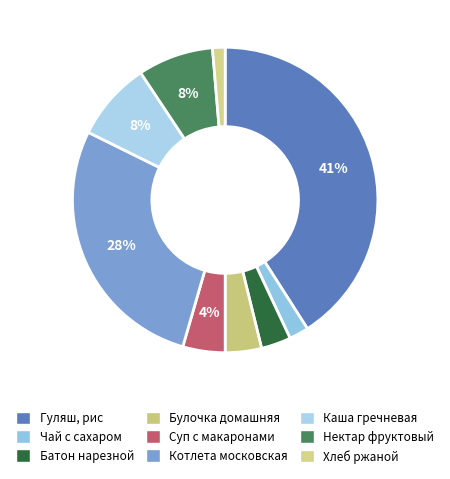

How many segments does this pie chart have?

9